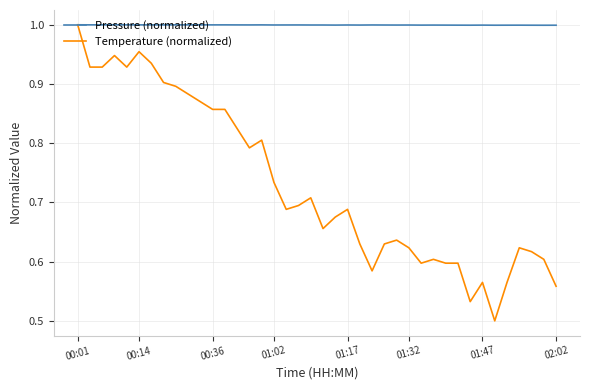

List the series in order of their overall mean, highest first.

Pressure (normalized), Temperature (normalized)